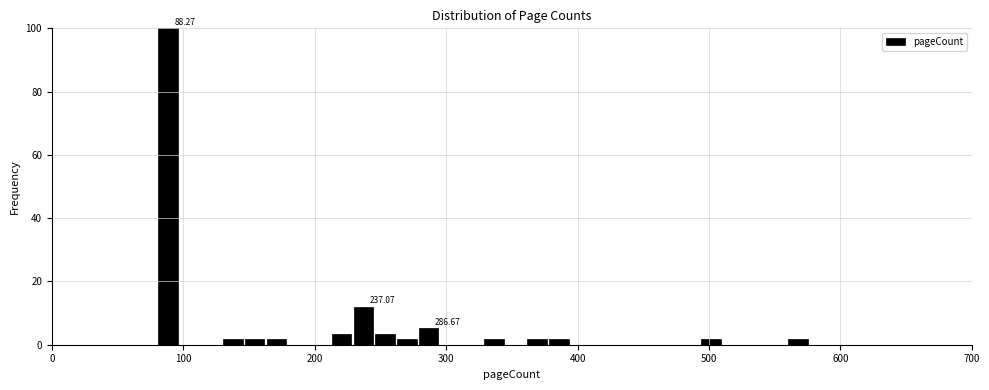

Read against the x-axis, roughly where is the centre of the tallest bar?

90